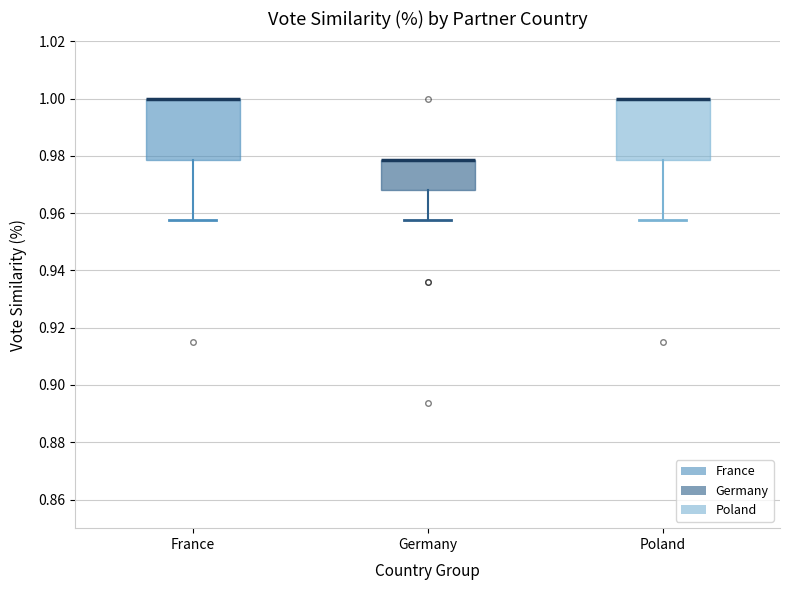

Reading left to right, transcribe this box plot: for each box, give where its median line is, the range the box spans, and where its two whiskers end, as read against the y-axis. The values are not printed on the chart, so give them approximately, as read against the axis.

France: median 1.000 (drawn on the box's upper edge), box 0.978 to 1.000, whiskers 0.958 to 1.000
Germany: median 0.978 (drawn on the box's upper edge), box 0.968 to 0.978, whiskers 0.958 to 0.978
Poland: median 1.000 (drawn on the box's upper edge), box 0.978 to 1.000, whiskers 0.958 to 1.000